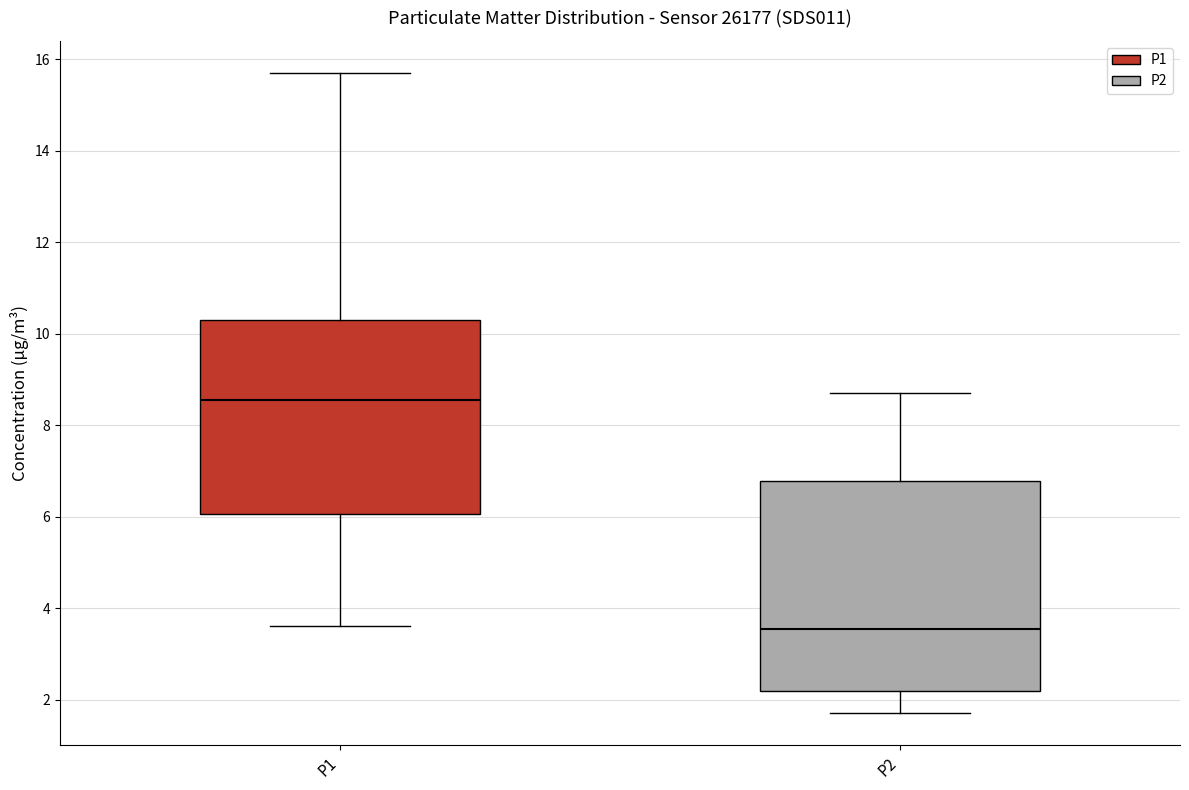

Reading left to right, read every box against the y-axis: the position of its median line, the range the box covers, and the ends of its whiskers. The values are not printed on the chart, so give them approximately, as read against the axis.

P1: median 8.6, box 6.0 to 10.4, whiskers 3.6 to 15.8
P2: median 3.6, box 2.2 to 6.8, whiskers 1.8 to 8.8